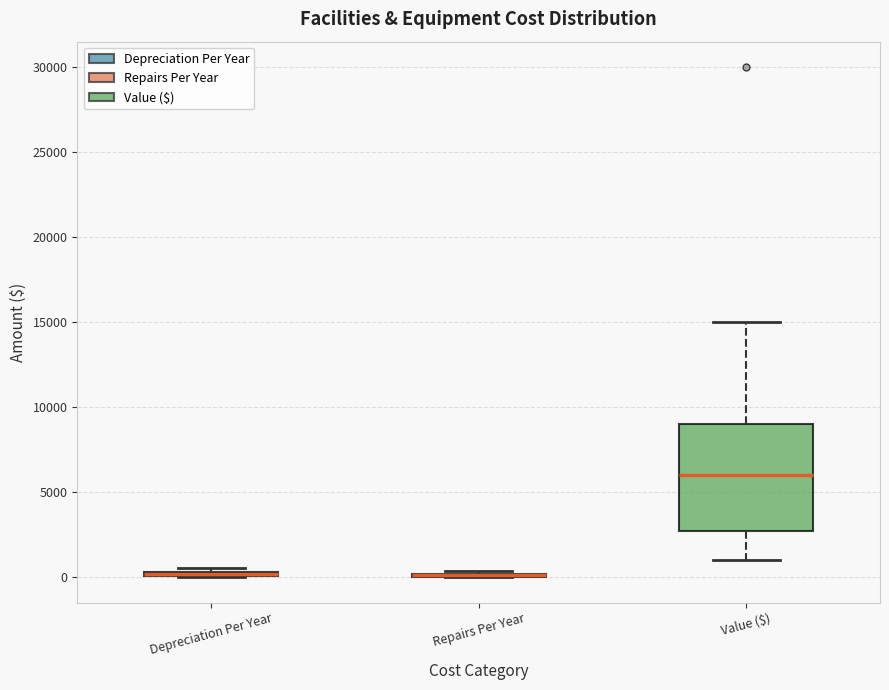

Which box is the tallest, from its lower edge to its upper edge?

Value ($)